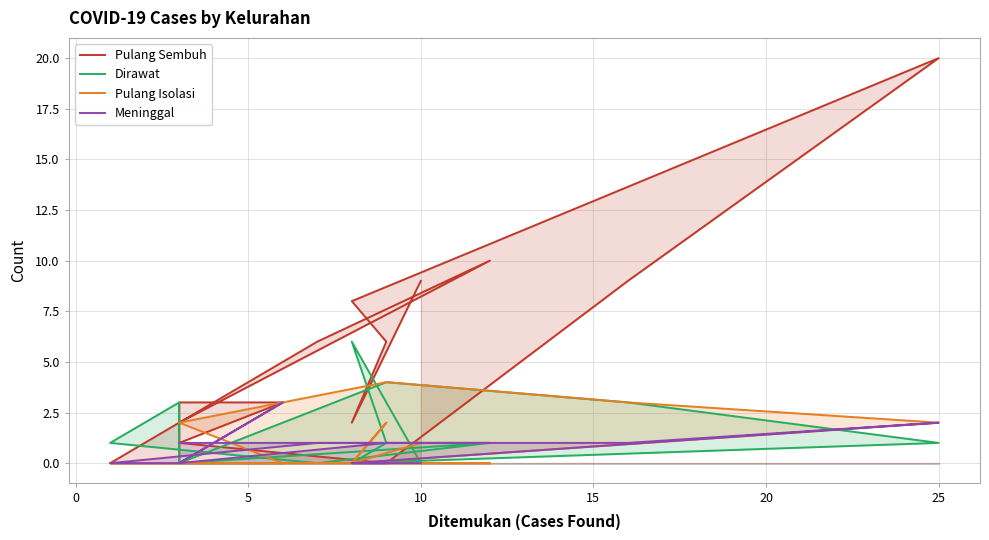

What is the difference between the Meninggal values at 15 and 9?

1